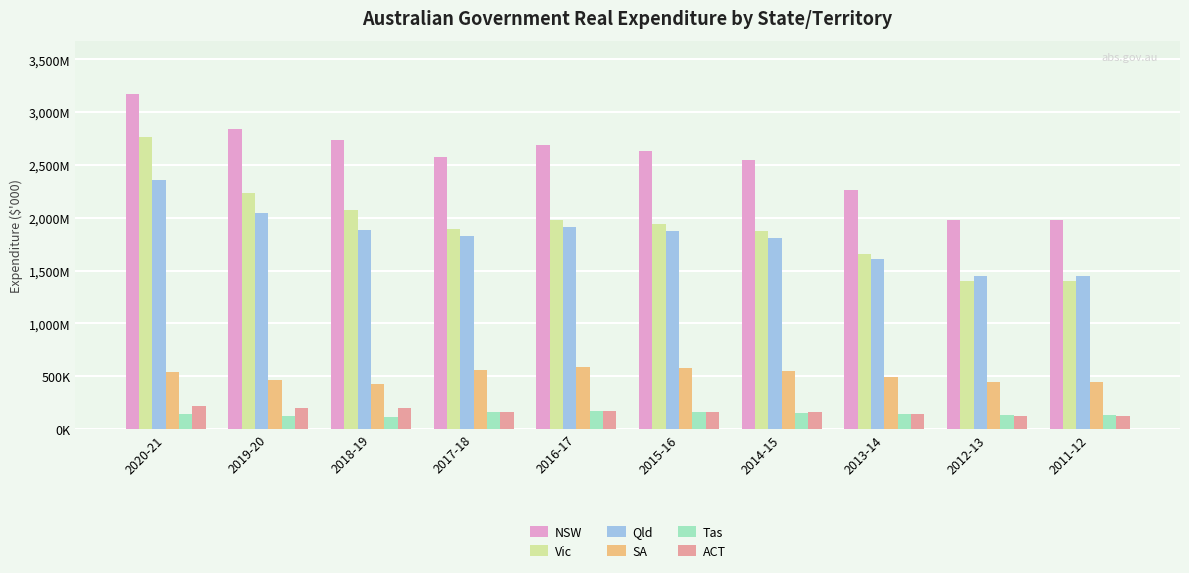

Are the bars grouped side by side (vs. stacked)?

Yes